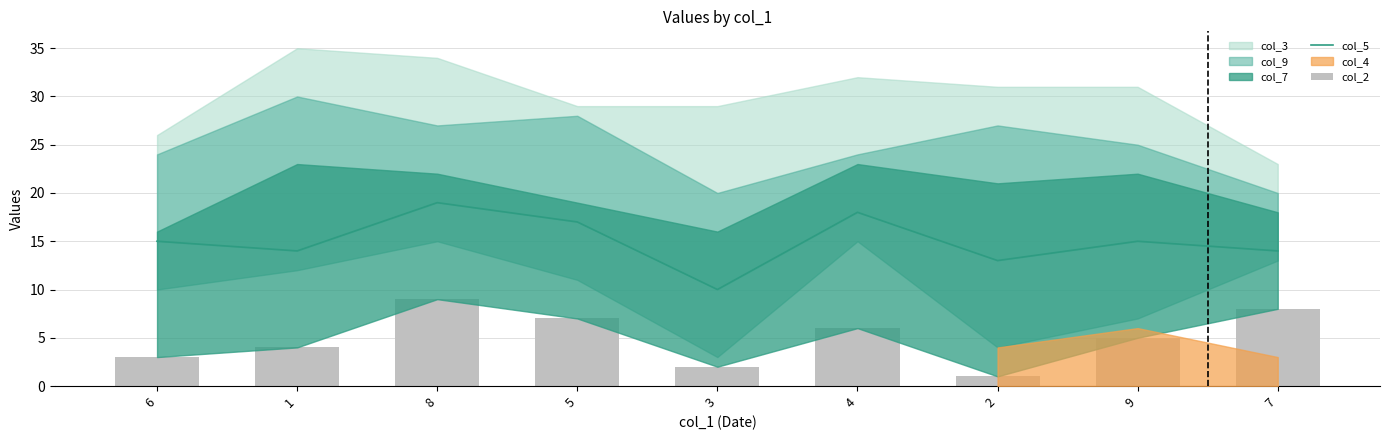

How many col_2 values are between 3 and 7?

5